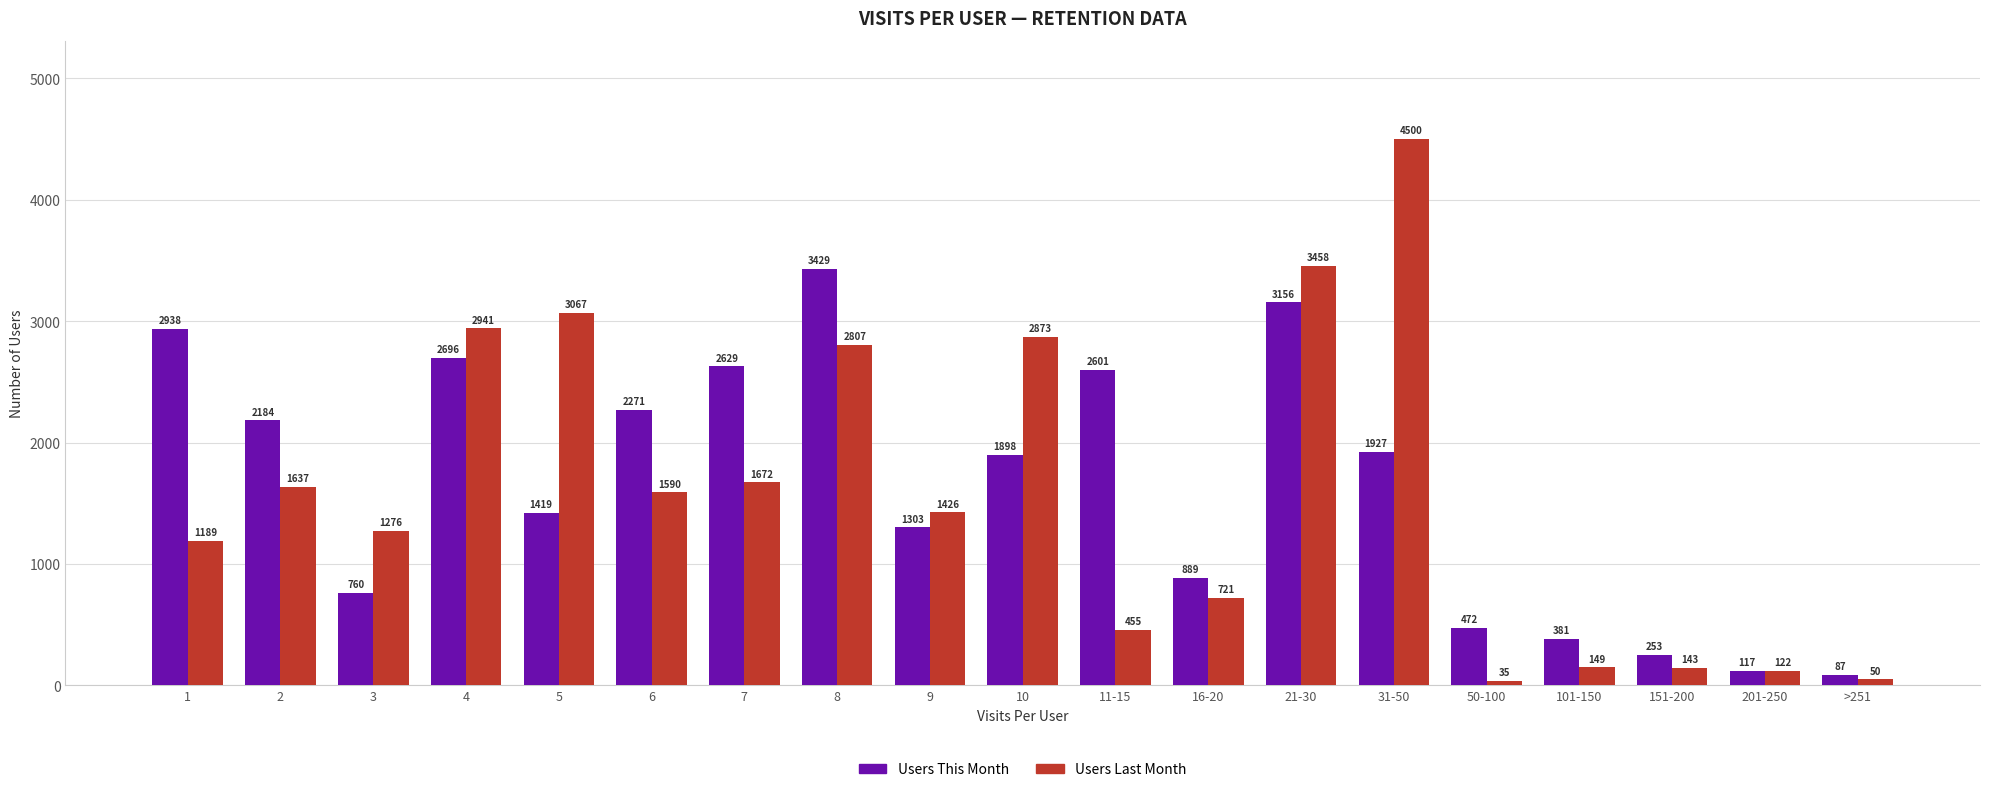

How many groups of bars are there?

19